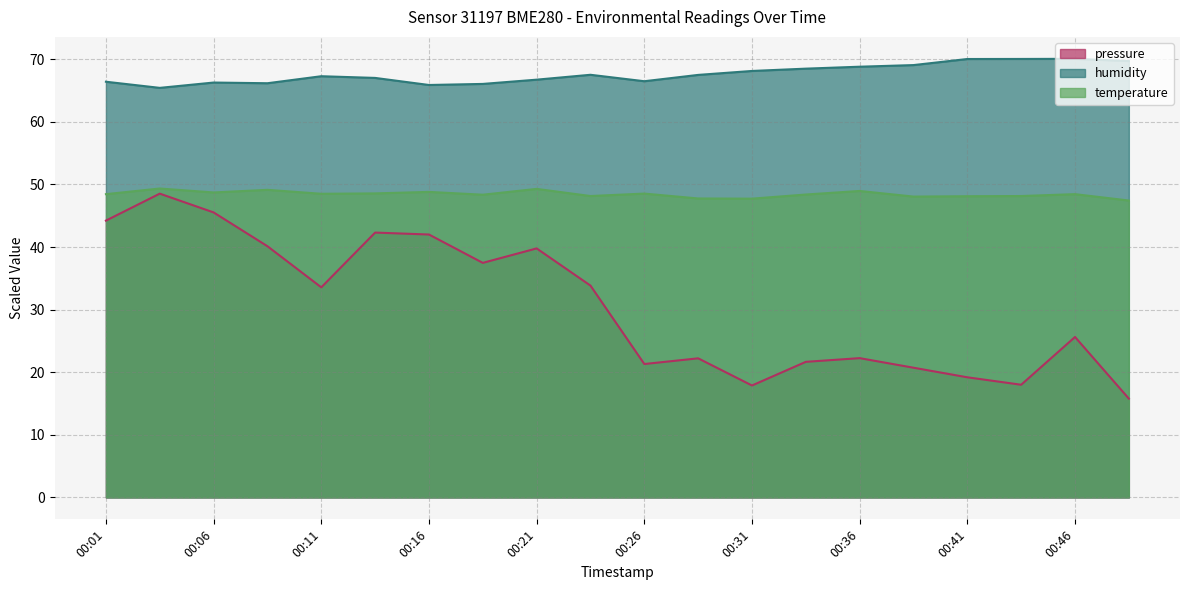

Where is humidity nearest to the value 67?

00:14